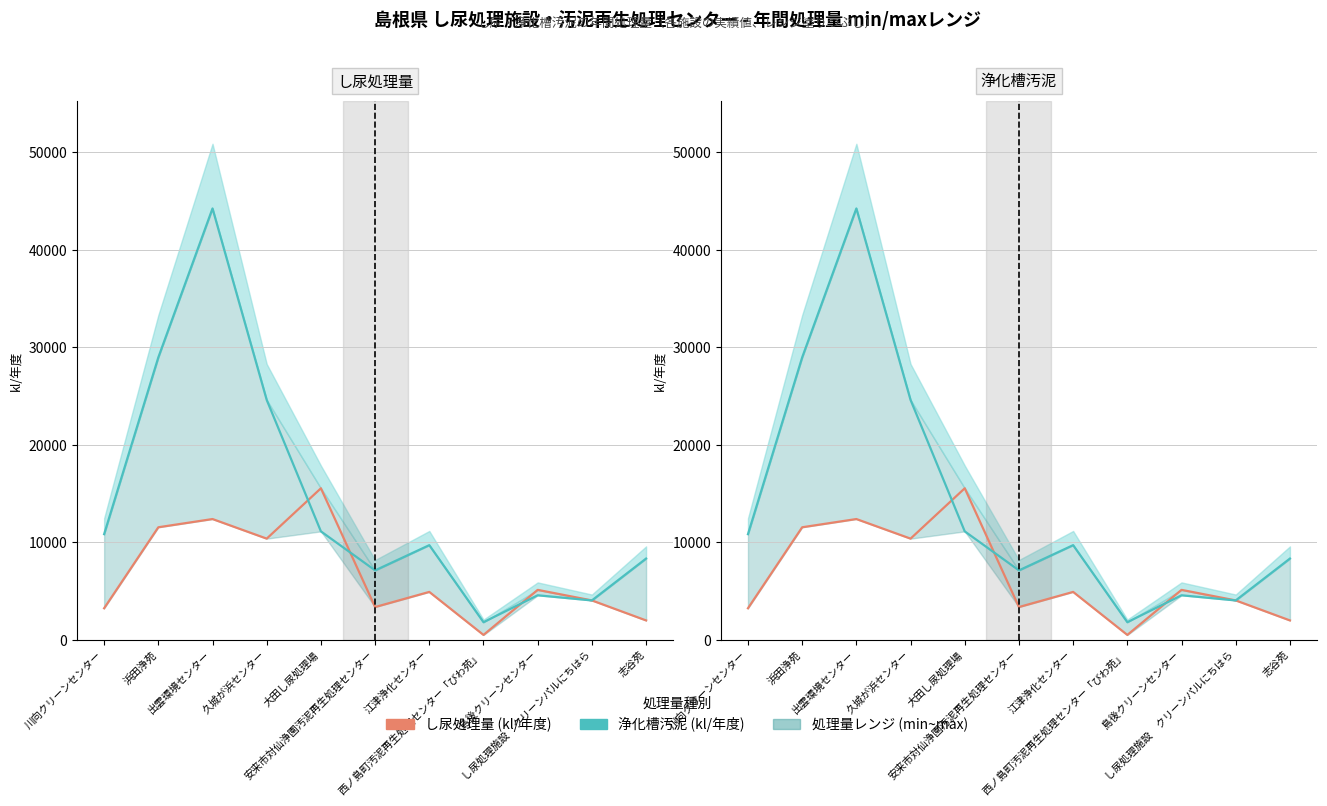

What is the total value across all series at 川向クリーンセンター?

14048